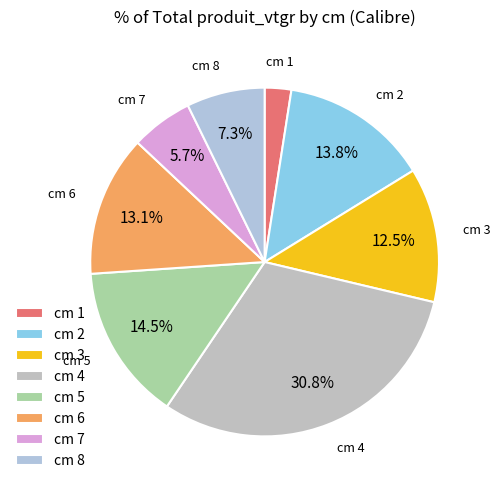

Combined, do cm 8 and cm 2 account for over 50%?

No